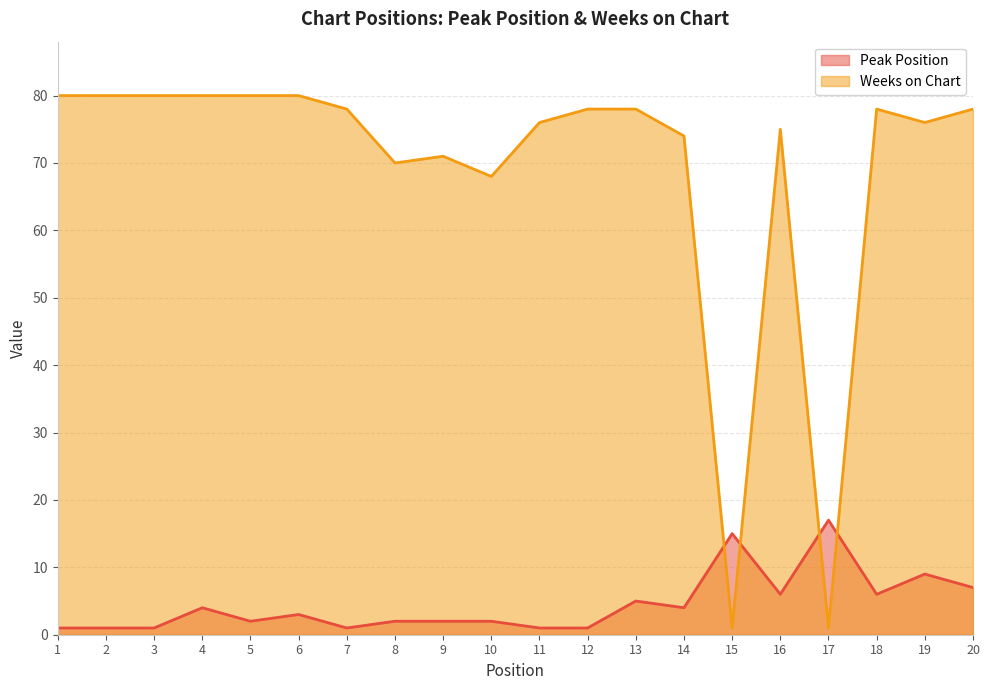

What are all the series names shown in the legend?

Peak Position, Weeks on Chart